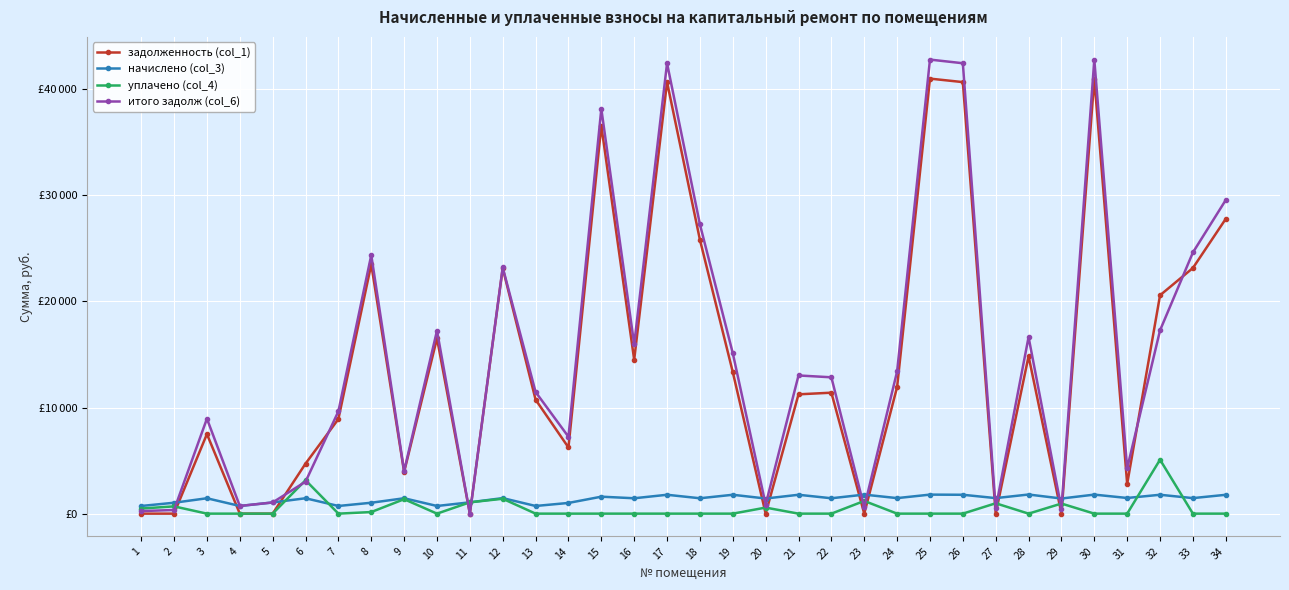

Rank the categories by уплачено (col_4) value from highest to lowest.

32, 6, 12, 9, 23, 11, 27, 29, 2, 20, 1, 8, 3, 4, 5, 7, 10, 13, 14, 15, 16, 17, 18, 19, 21, 22, 24, 25, 26, 28, 30, 31, 33, 34